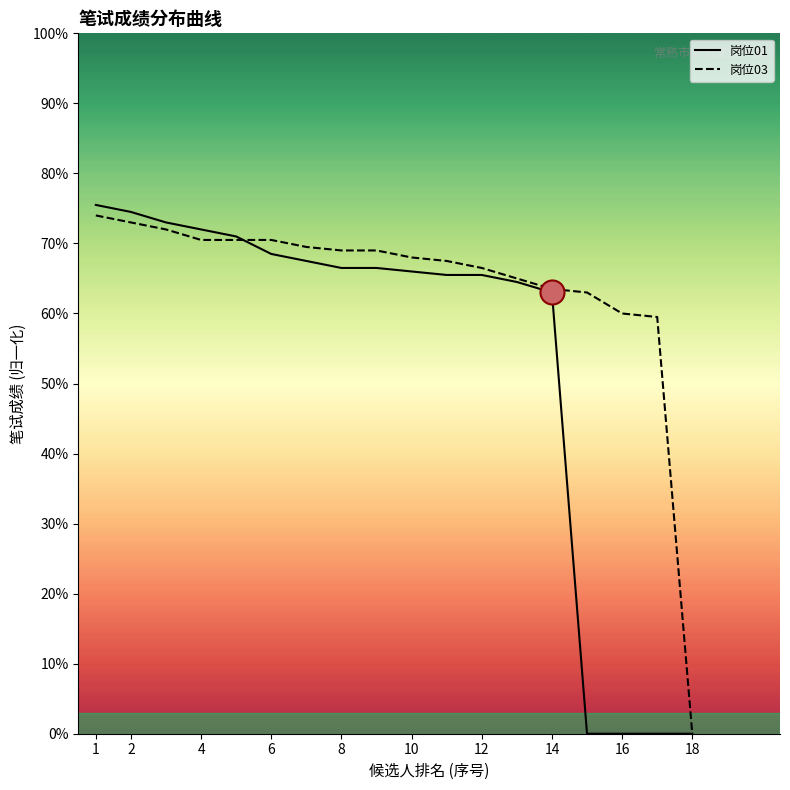

Which series has the largest total across all categories?

岗位03